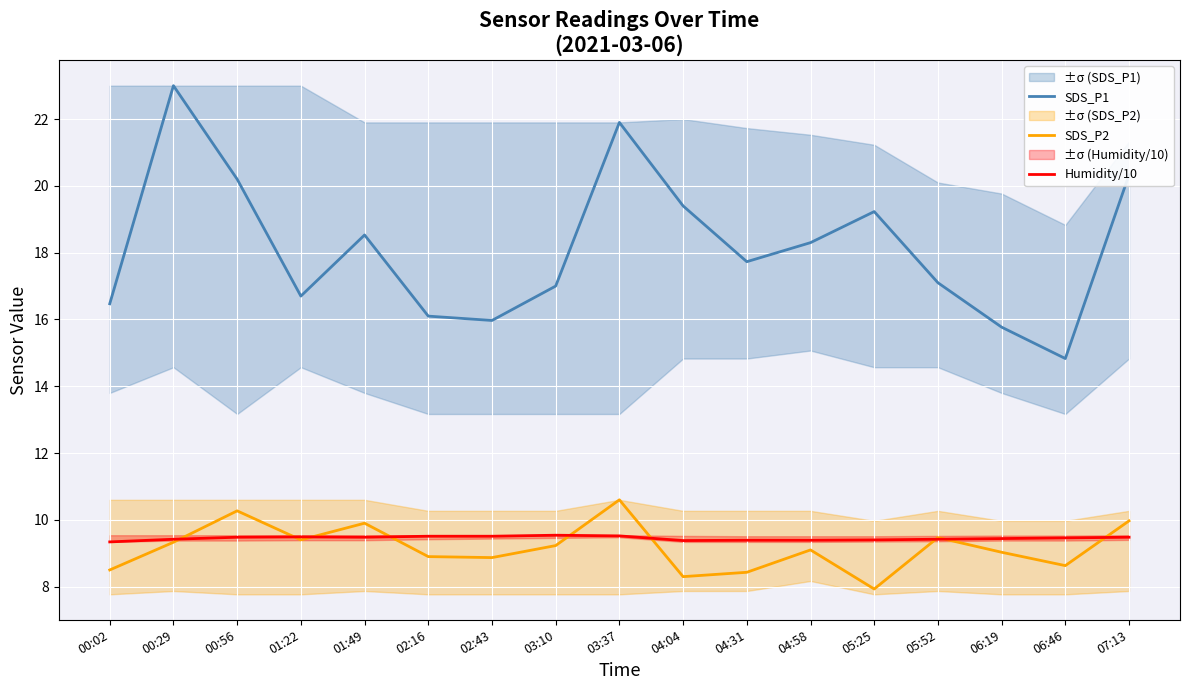

Rank the series at 06:46 from lowest to highest value.

SDS_P2, Humidity/10, SDS_P1